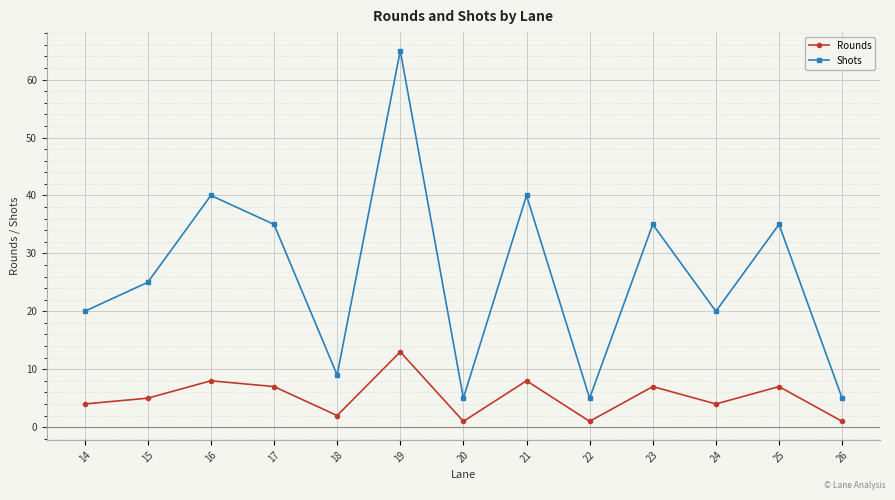

Rank the series by their average value, from highest to lowest.

Shots, Rounds